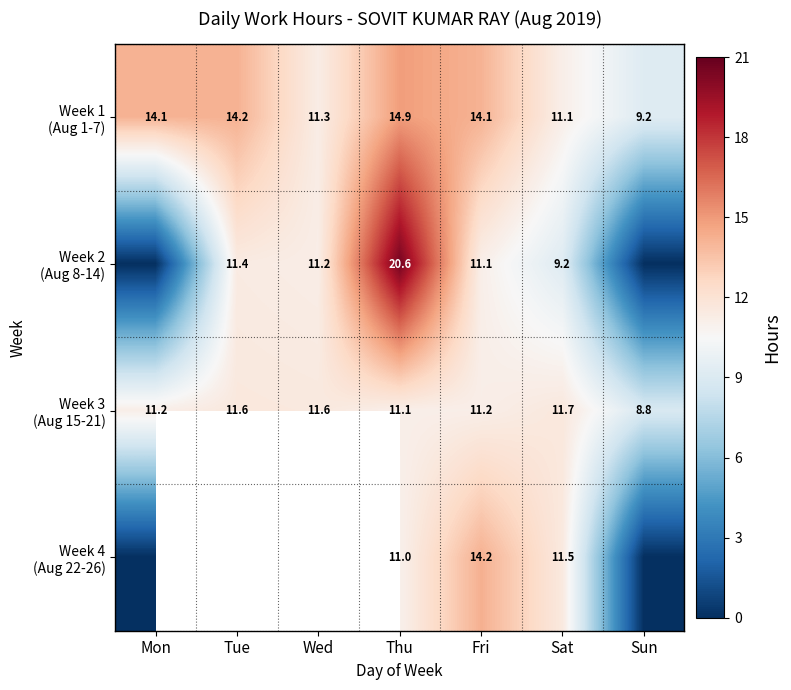

What is the difference between the highest and lowest values at Wed?

0.3